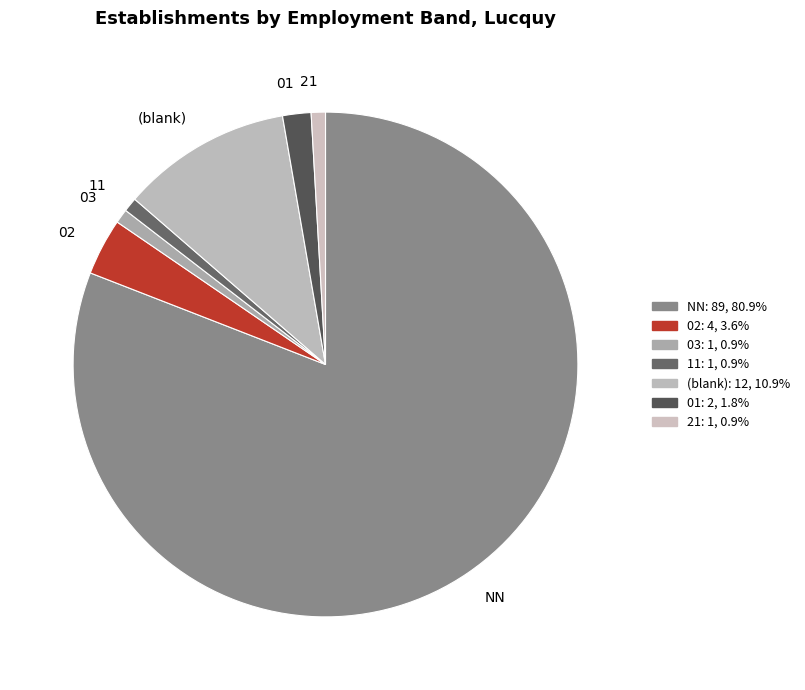

What is the majority slice?

NN